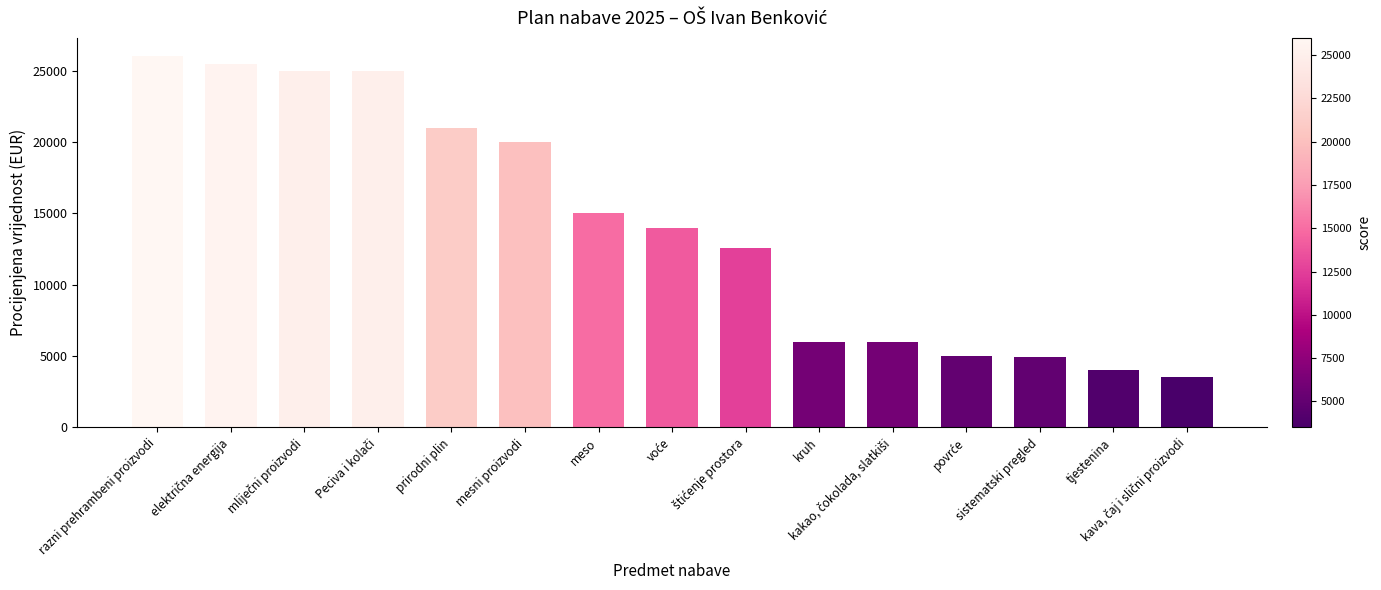

What is the maximum value shown in the chart?

26000